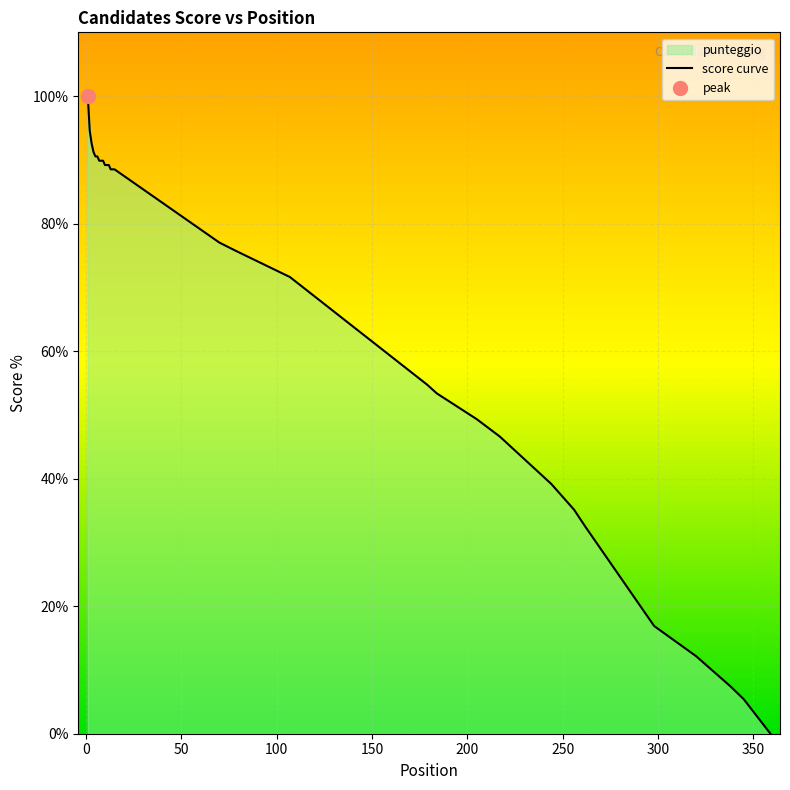

What is the change in value from 205 to 217?

-2.7